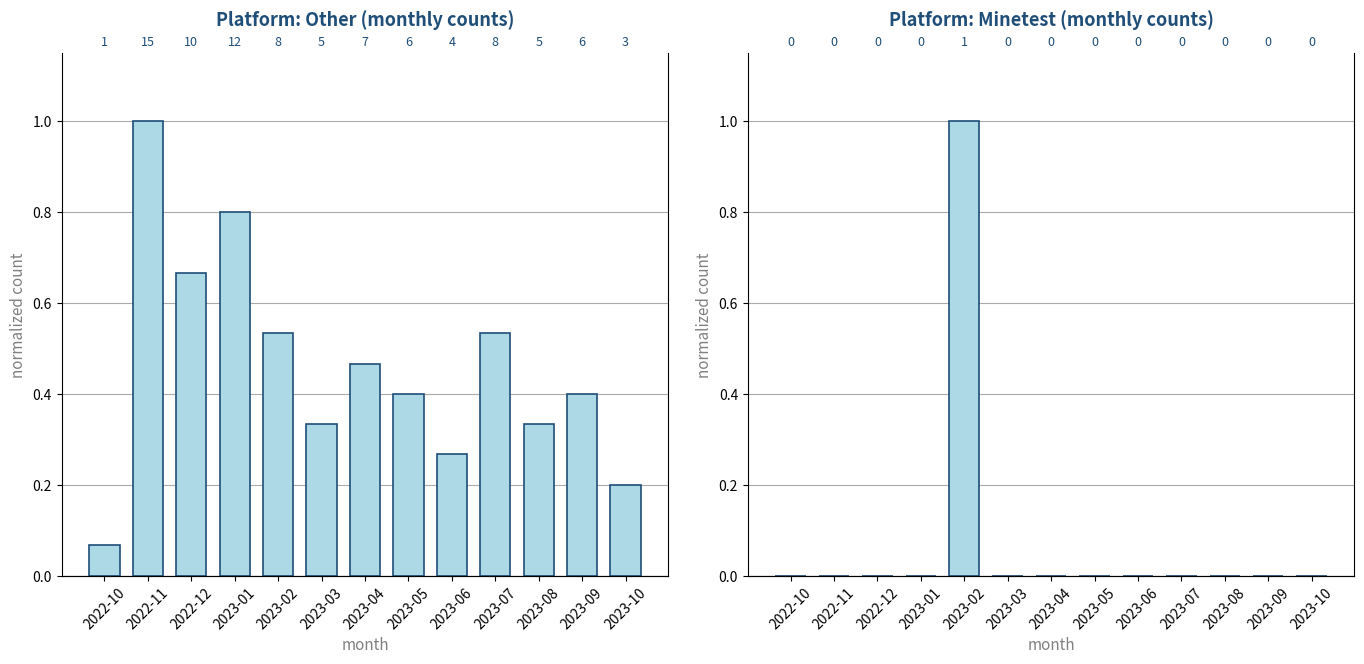

The platform_other (normalized) series shows 0.1 at 2023-10. True or false?

False